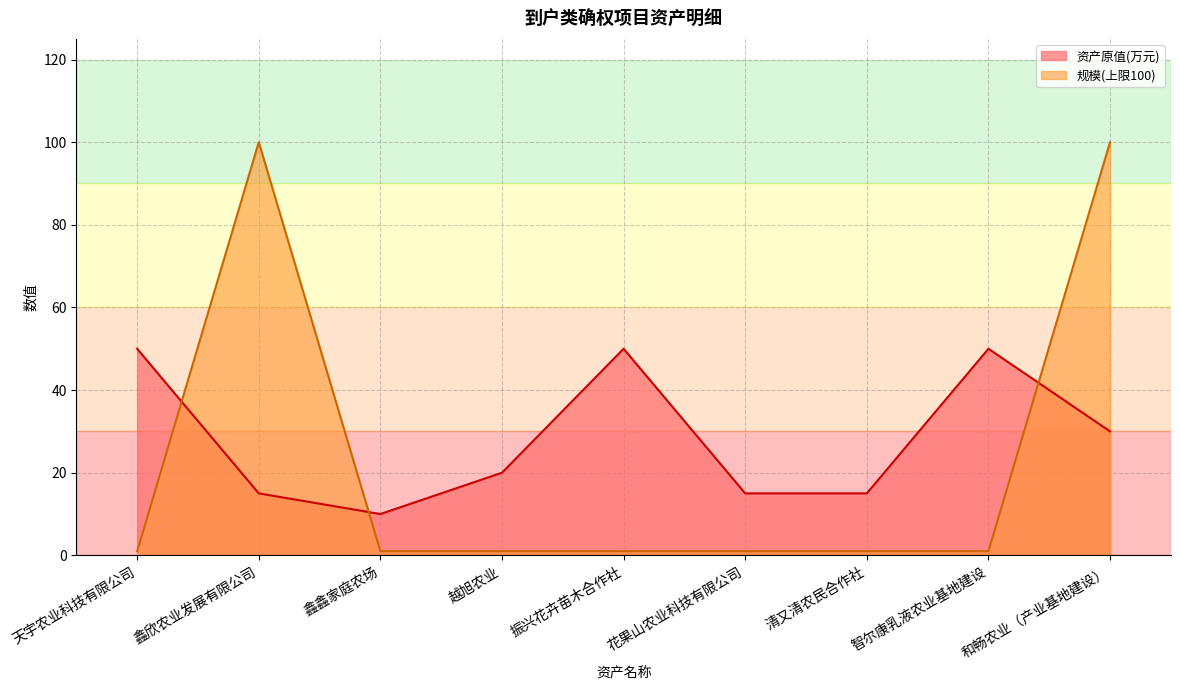

What is the label of the 3rd point from the right?

清又清农民合作社